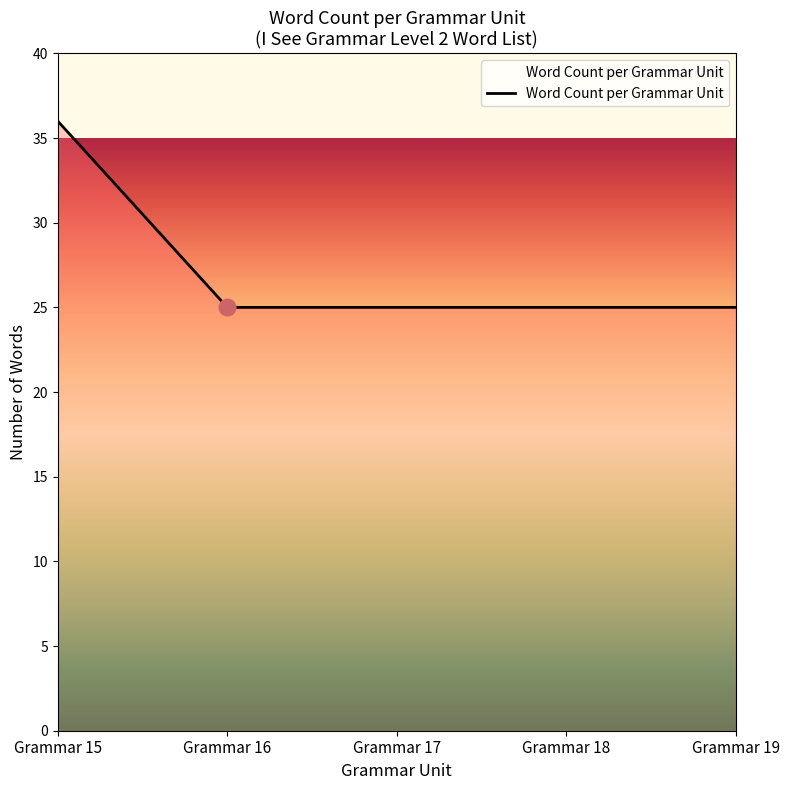

The chart shows a value of 15 at Grammar 15. True or false?

False